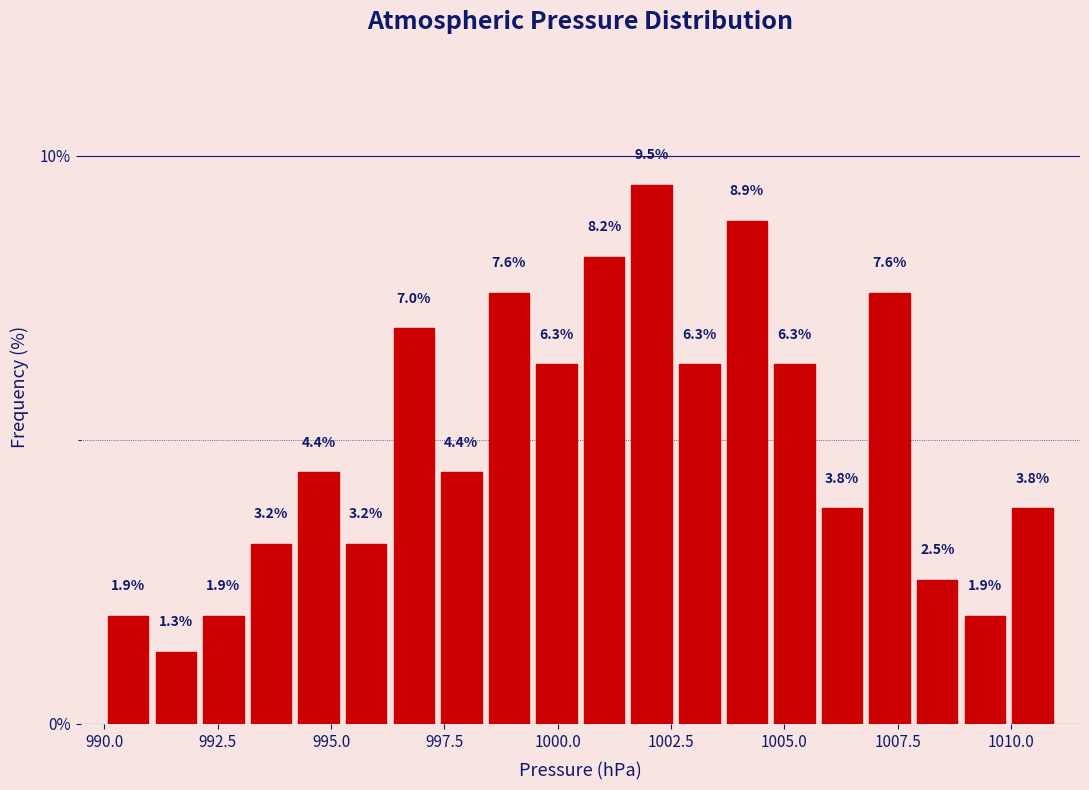

Around what value on the x-axis is the tallest bar? Give the approximate position of its centre, as read against the axis.

1002.0